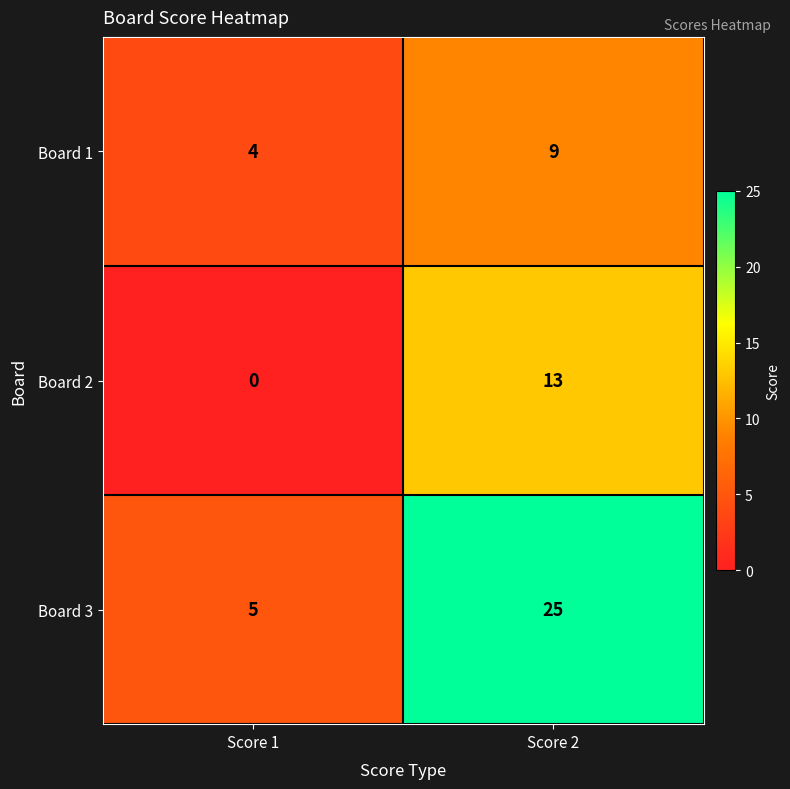

The Board 1 series shows 9 at Score 2. True or false?

True